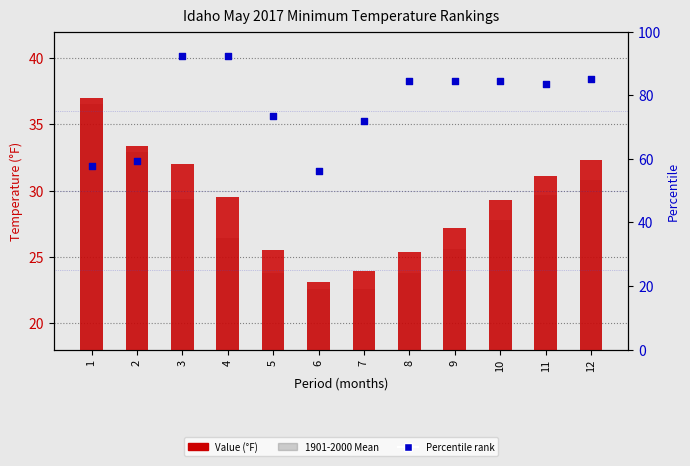

Which series has the largest total across all categories?

Percentile rank